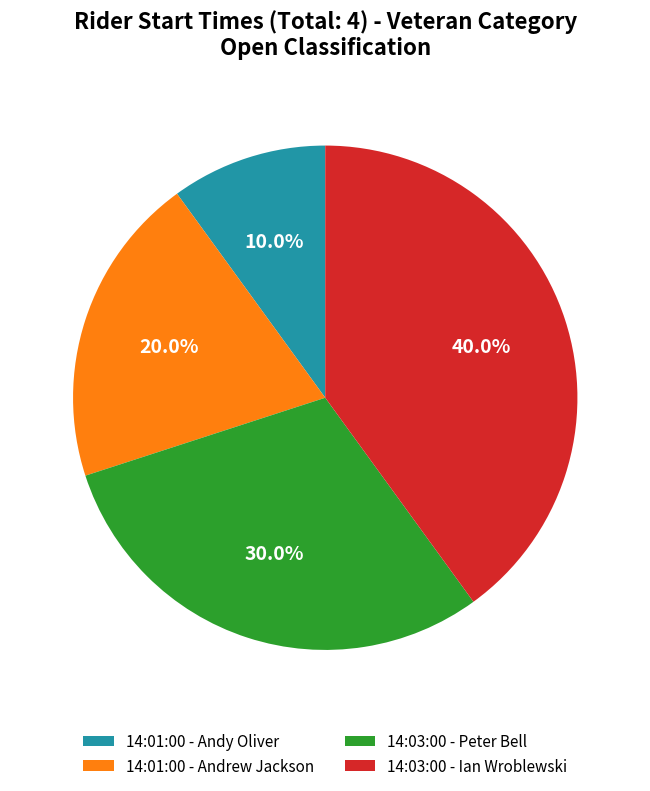

True or false: 14:03:00 - Ian Wroblewski accounts for 40% of the total.

True